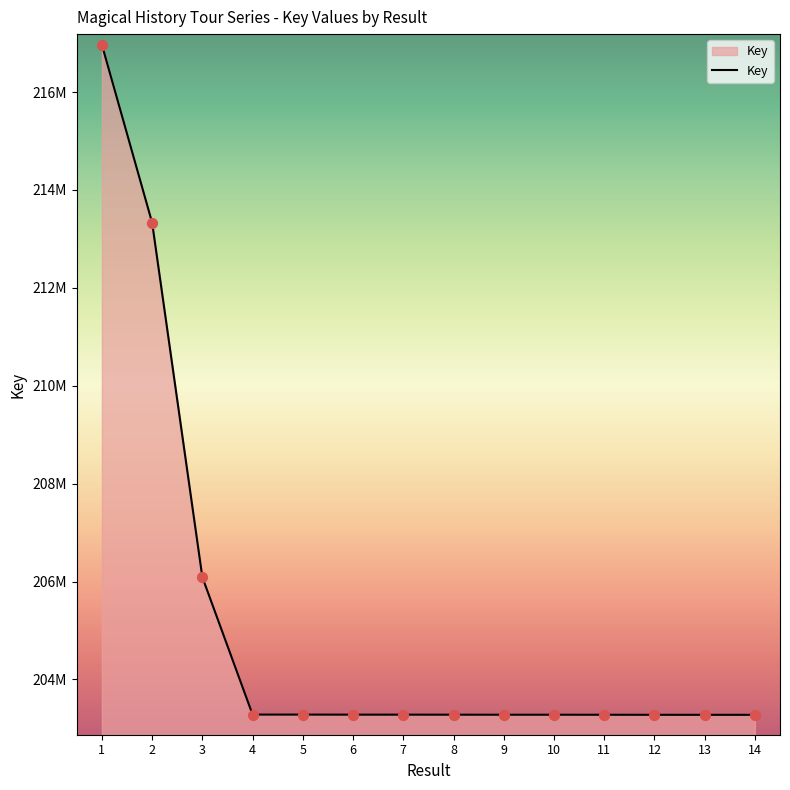

What is the ratio of the value at 8 to the value at 3?

1.0